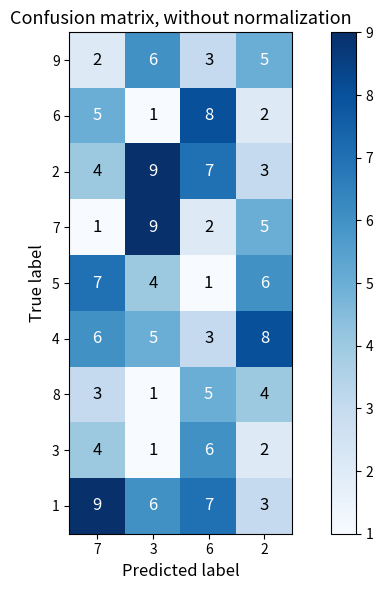

The 2 series shows 5 at 2. True or false?

False